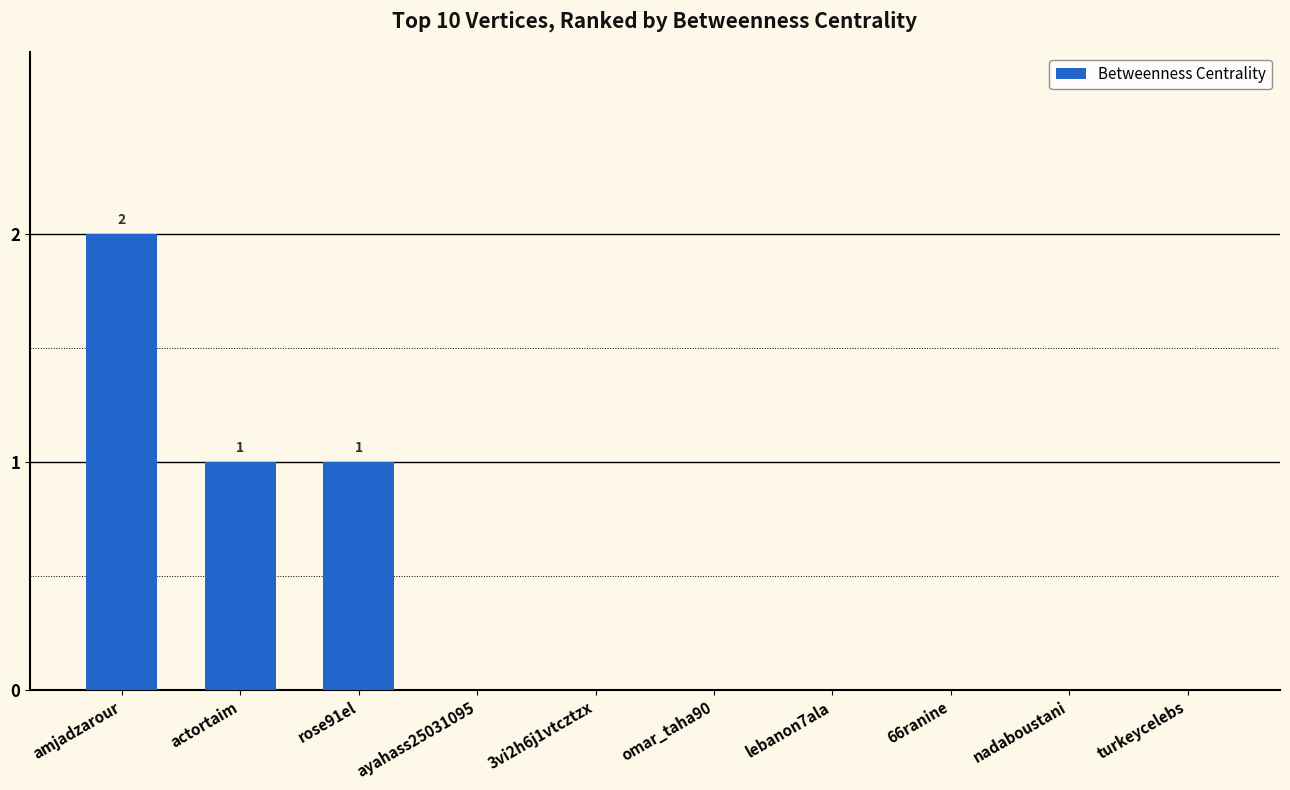

Which has a higher value, lebanon7ala or rose91el?

rose91el